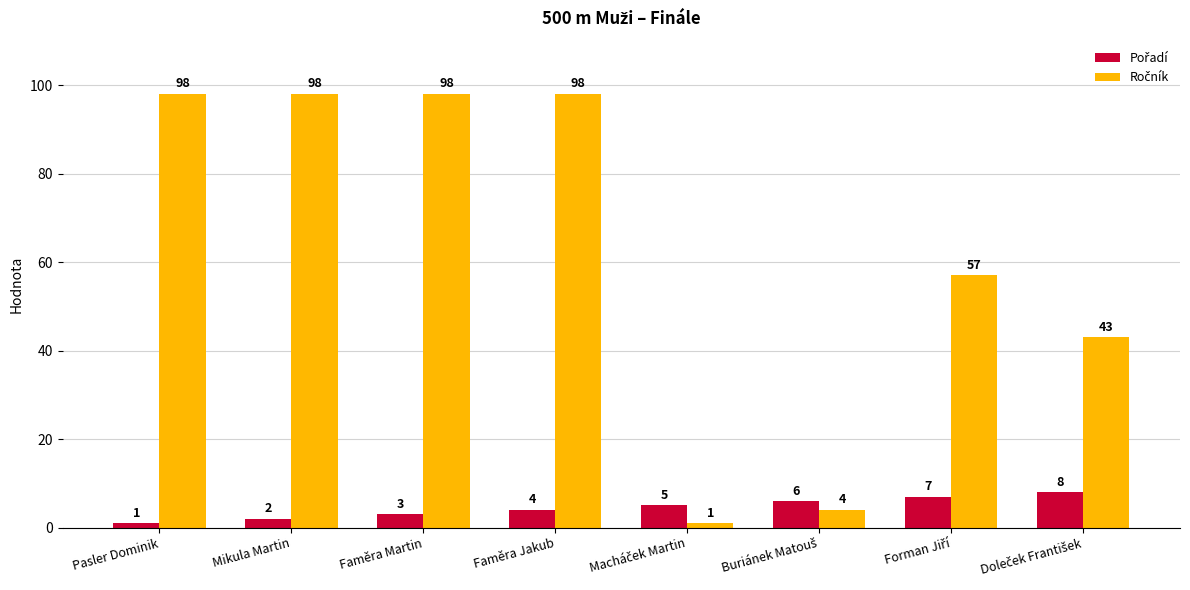

What is the total value across all series at Faměra Martin?

101